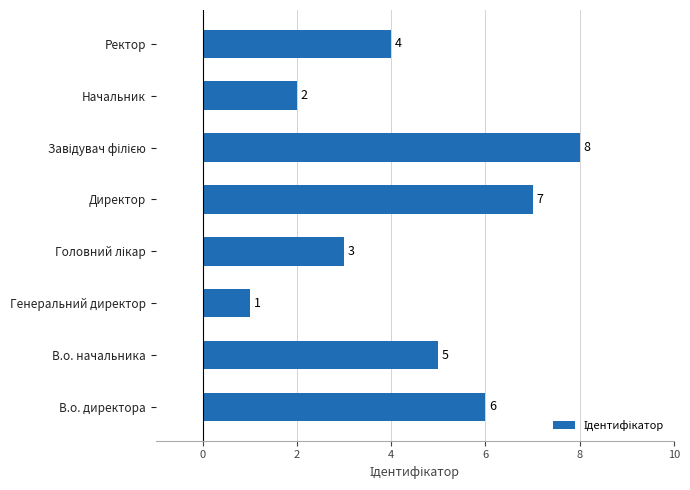

Count the values in the range 3 to 7.

5